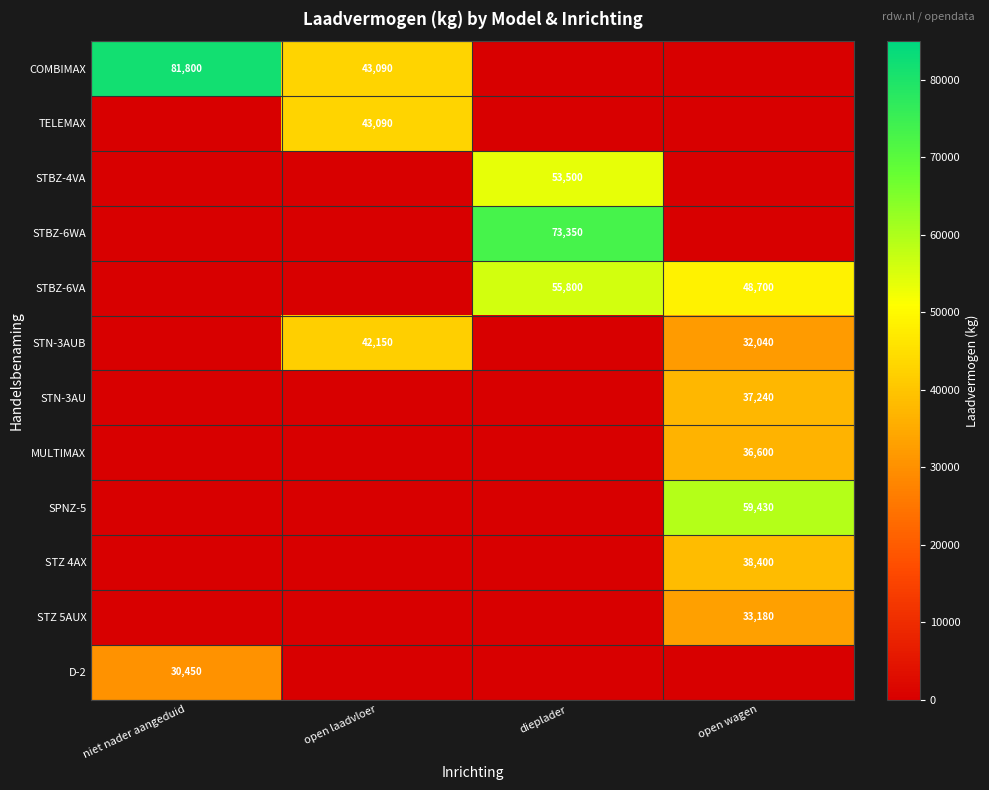

The value of STBZ-6VA at dieplader is 55800. True or false?

True